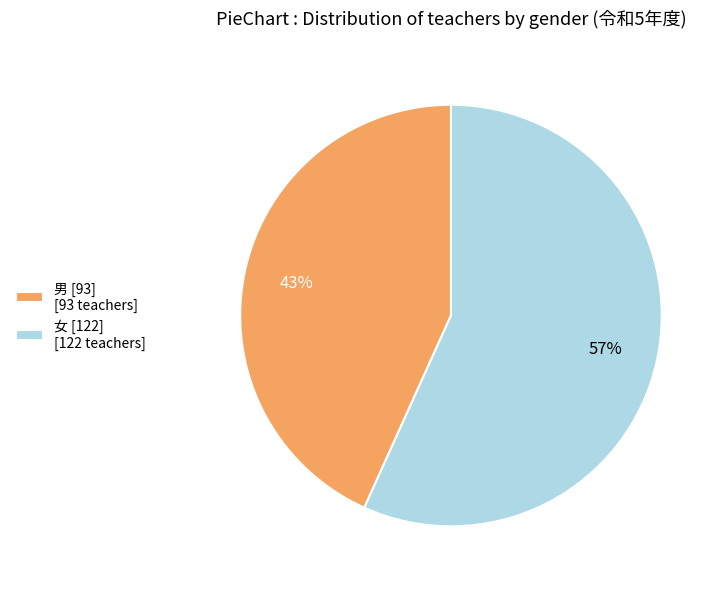

Which category has the smallest portion of the pie?

男 [93]